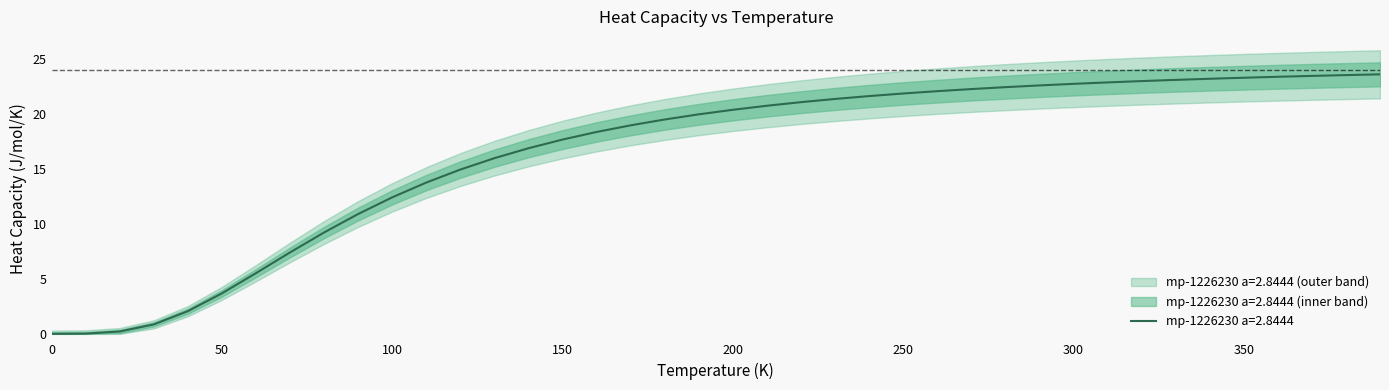

True or false: there are more than 1 points higher than both neighbors.

False